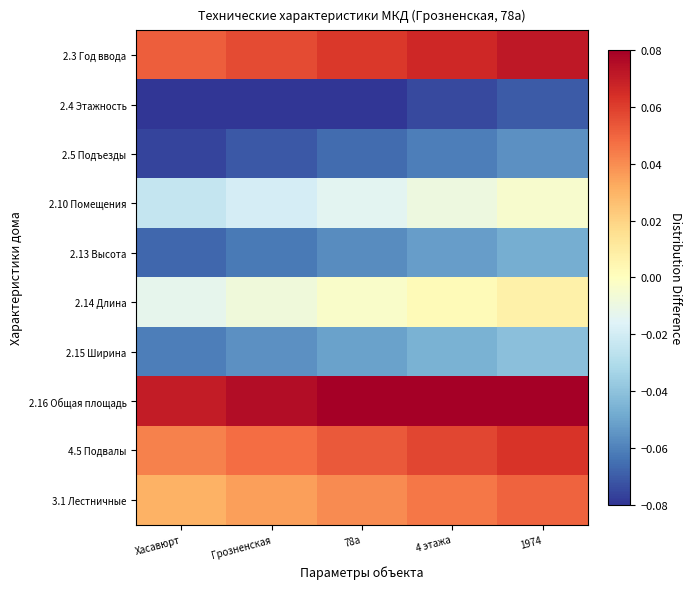

Rank the series by their maximum value, from highest to lowest.

2.16 Общая площадь, 2.3 Год ввода, 4.5 Подвалы, 3.1 Лестничные, 2.14 Длина, 2.10 Помещения, 2.15 Ширина, 2.13 Высота, 2.5 Подъезды, 2.4 Этажность